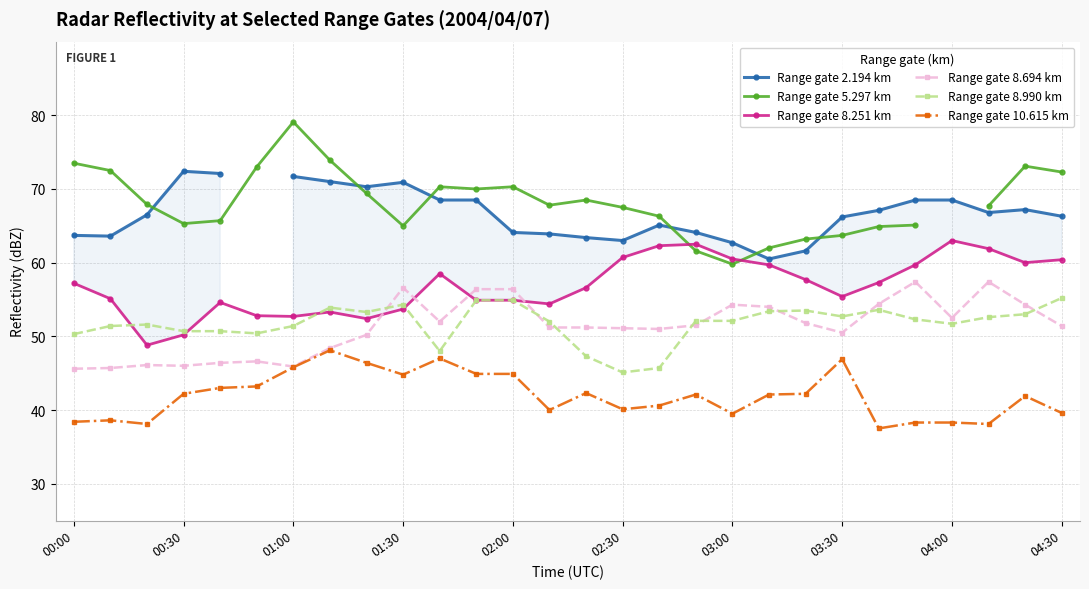

True or false: Range gate 10.615 km has more than 0 interior local peaks.

True